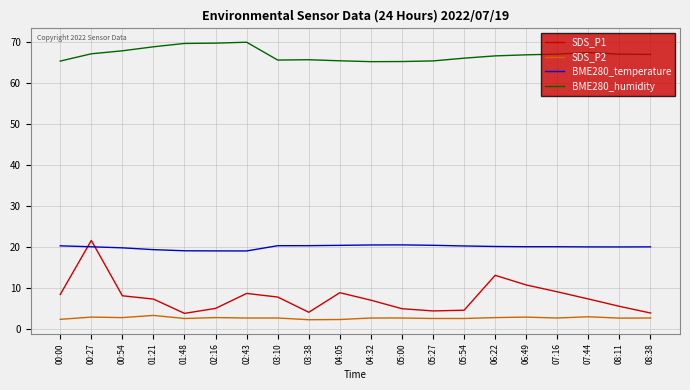

True or false: SDS_P1 has a value of 7.3 at 07:44.

True